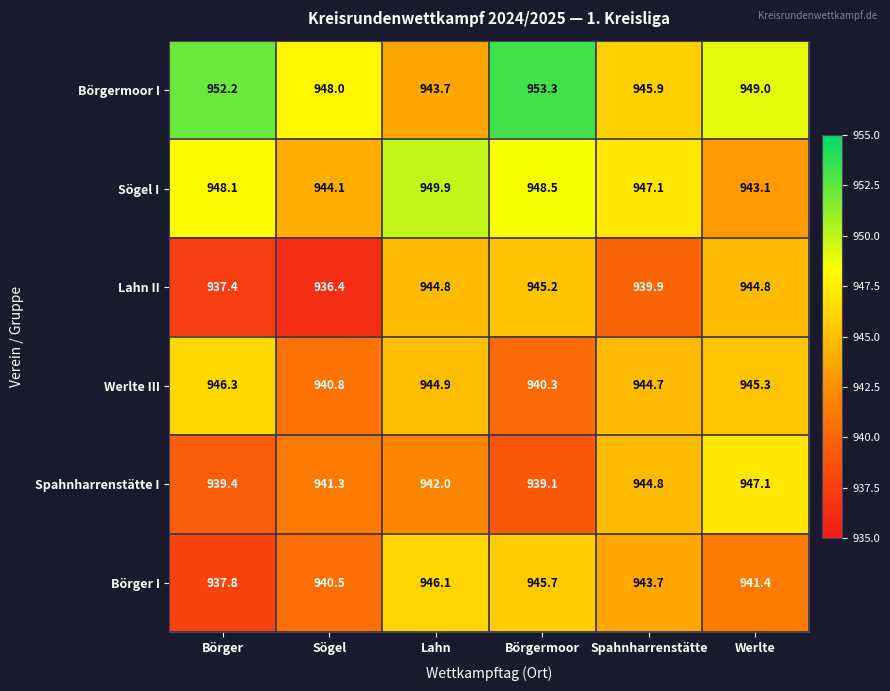

At which category is the sum across all series the highest?

Börgermoor